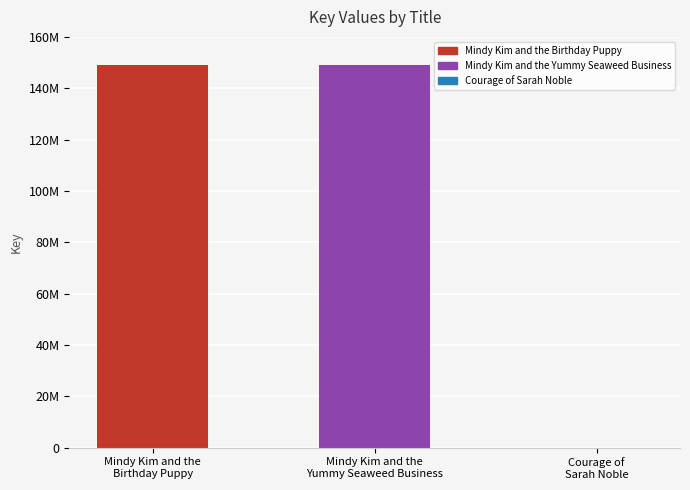

Reading right to left, transcribe all the data shown in this chart.

Courage of
Sarah Noble=5167	Mindy Kim and the
Yummy Seaweed Business=149015353	Mindy Kim and the
Birthday Puppy=149018040